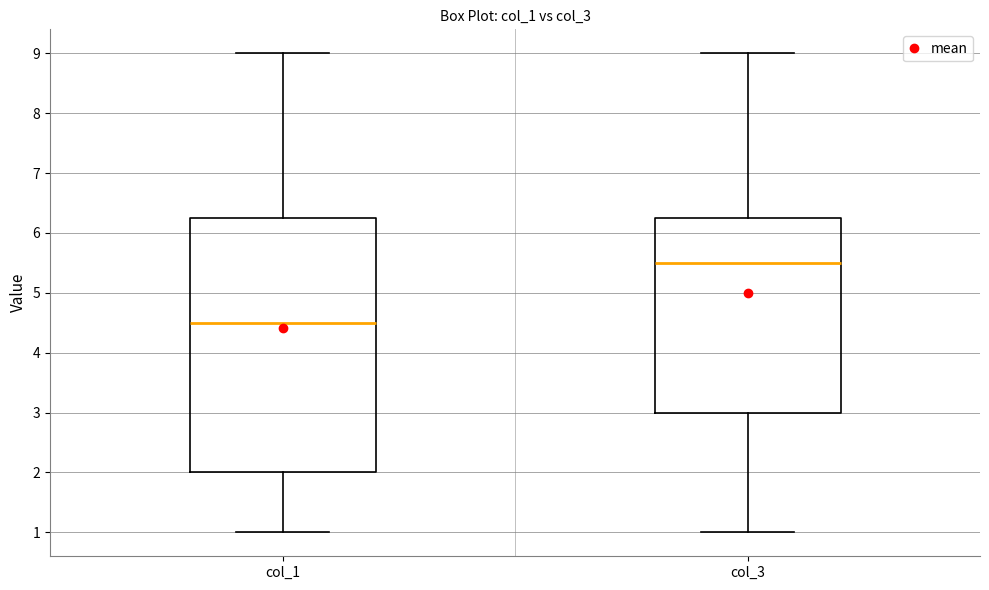

Which box has the lowest median line?

col_1